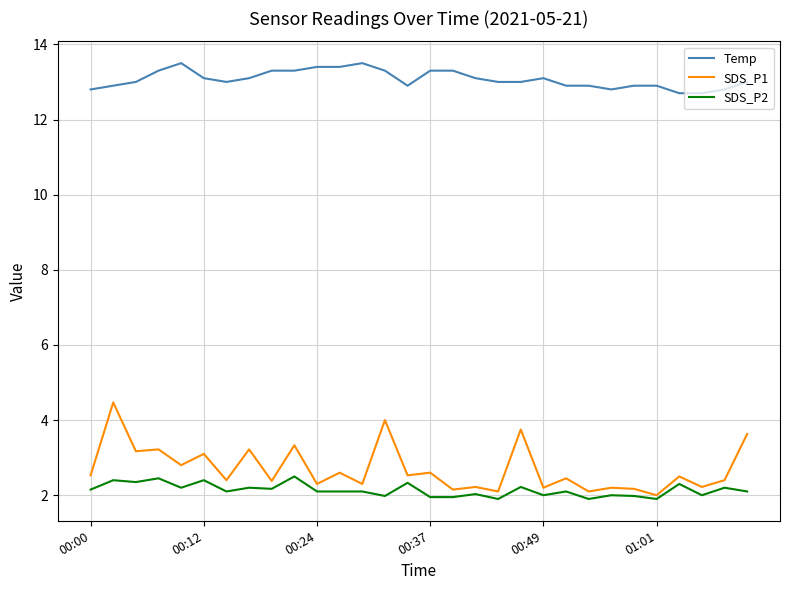

Which series has the widest spread of values?

SDS_P1